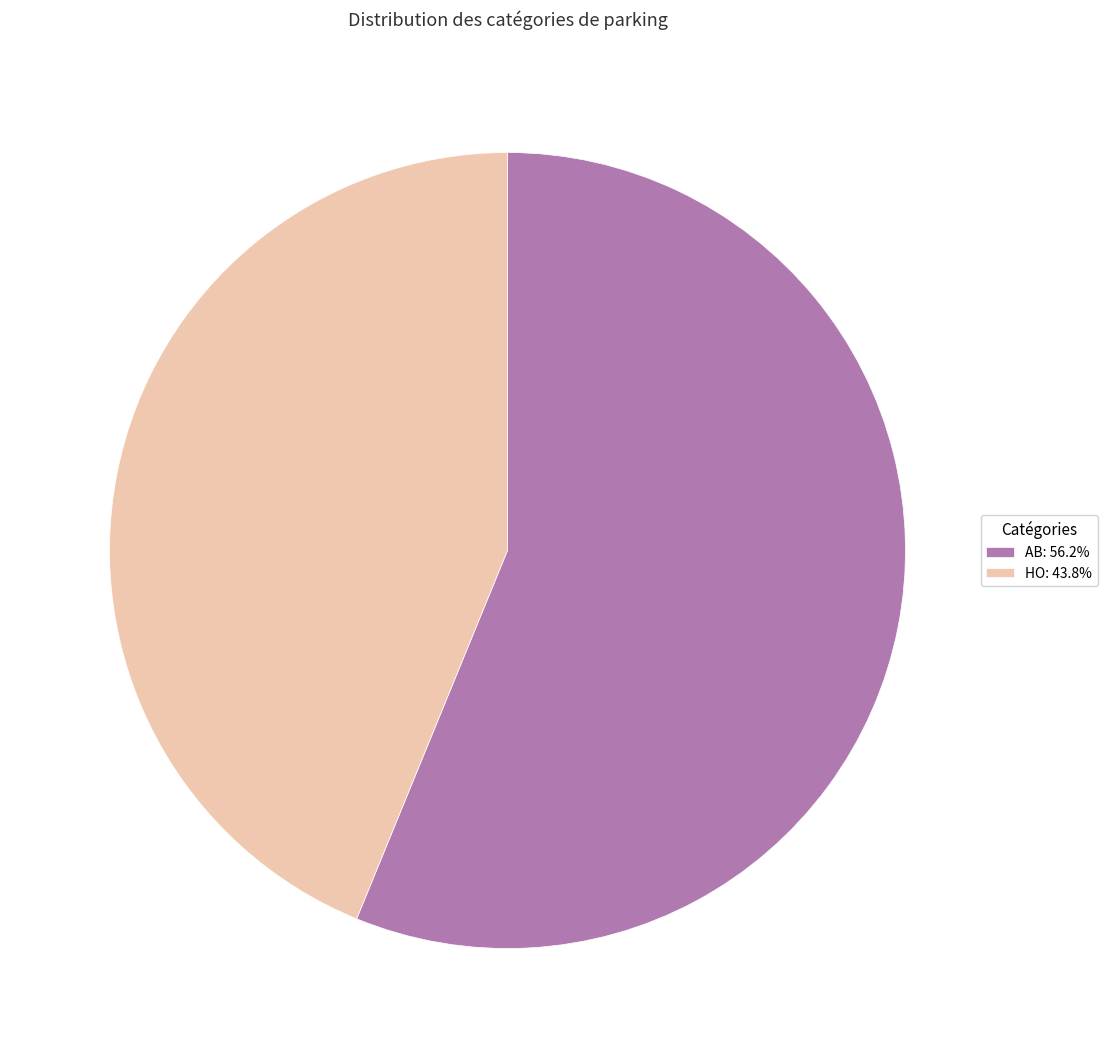

Approximately how many times larger is the value at HO: 43.8% compared to AB: 56.2%?

0.8